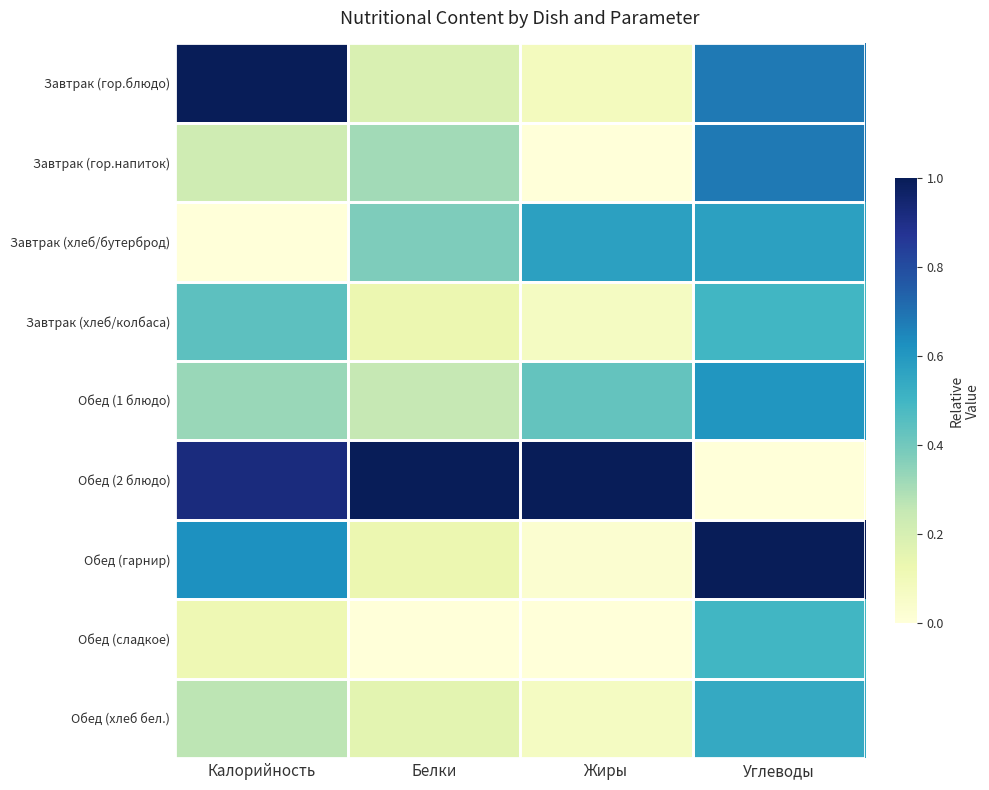

Reading left to right, list all the values displayed in this chart.

Завтрак (гор.блюдо): Калорийность=1.0	Белки=0.2	Жиры=0.1	Углеводы=0.7
Завтрак (гор.напиток): Калорийность=0.2	Белки=0.3	Жиры=0.0	Углеводы=0.7
Завтрак (хлеб/бутерброд): Калорийность=0.0	Белки=0.4	Жиры=0.6	Углеводы=0.6
Завтрак (хлеб/колбаса): Калорийность=0.4	Белки=0.1	Жиры=0.1	Углеводы=0.5
Обед (1 блюдо): Калорийность=0.3	Белки=0.2	Жиры=0.4	Углеводы=0.6
Обед (2 блюдо): Калорийность=0.9	Белки=1.0	Жиры=1.0	Углеводы=0.0
Обед (гарнир): Калорийность=0.6	Белки=0.1	Жиры=0.0	Углеводы=1.0
Обед (сладкое): Калорийность=0.1	Белки=0.0	Жиры=0.0	Углеводы=0.5
Обед (хлеб бел.): Калорийность=0.3	Белки=0.2	Жиры=0.1	Углеводы=0.5